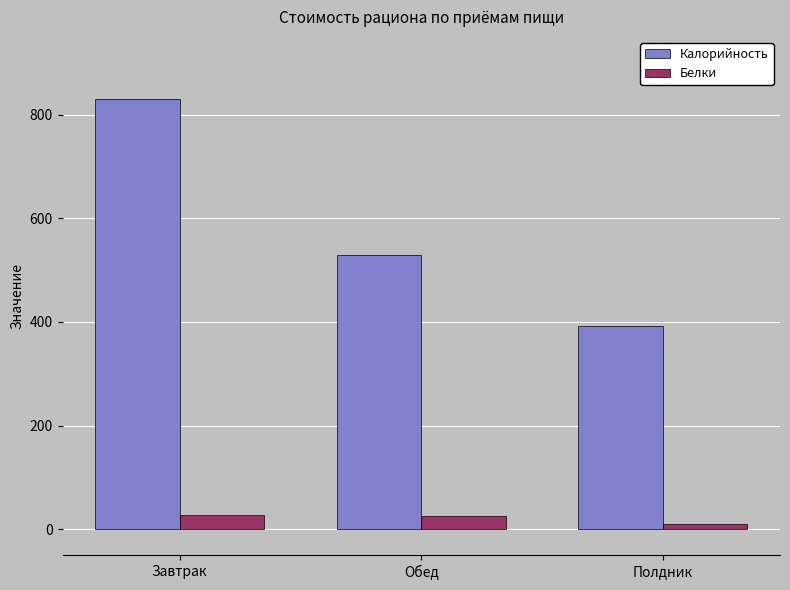

What is the average value of the Белки series?

21.4